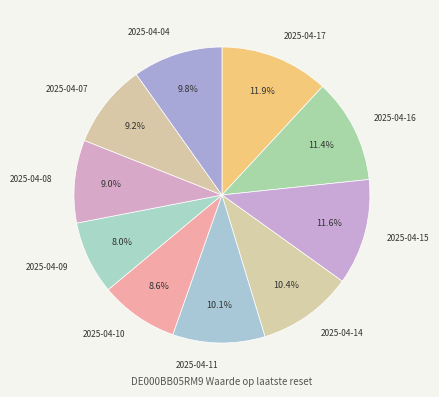

Which has a higher value, 2025-04-15 or 2025-04-08?

2025-04-15